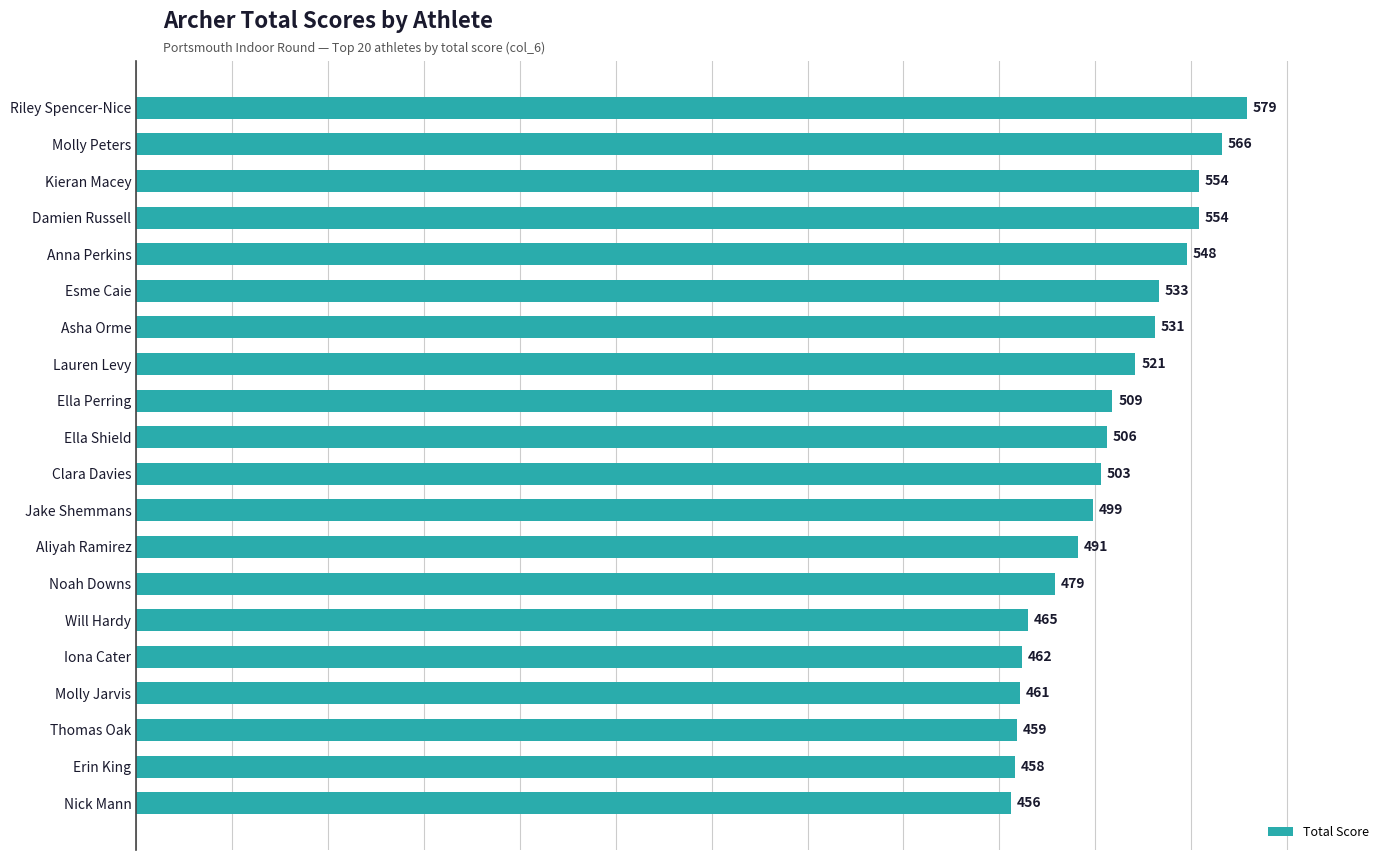

What is the difference between the second highest and second lowest values?

108